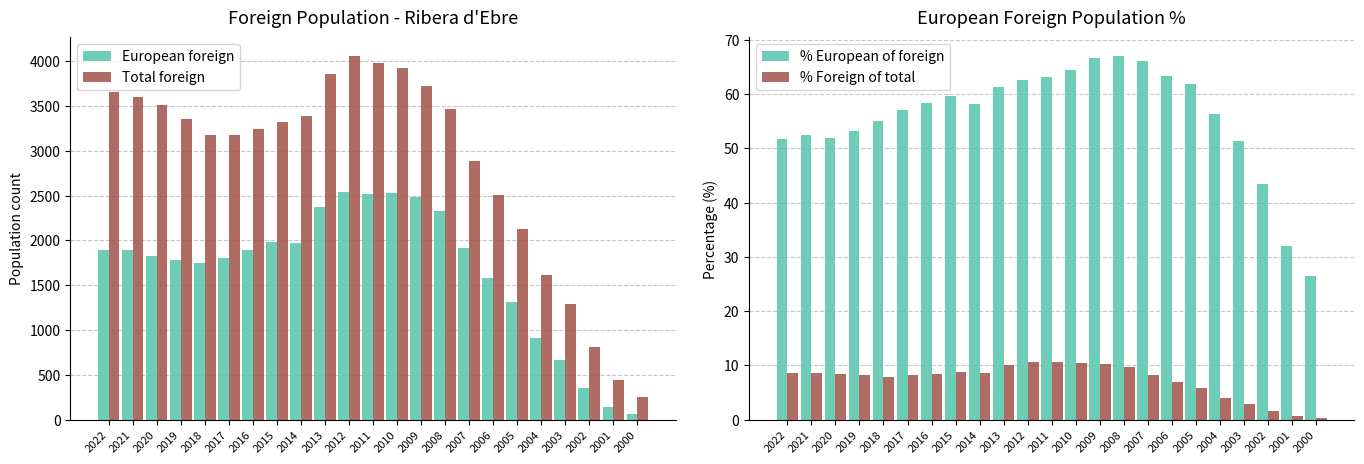

The % Foreign of total series shows 10.6 at 2012. True or false?

True